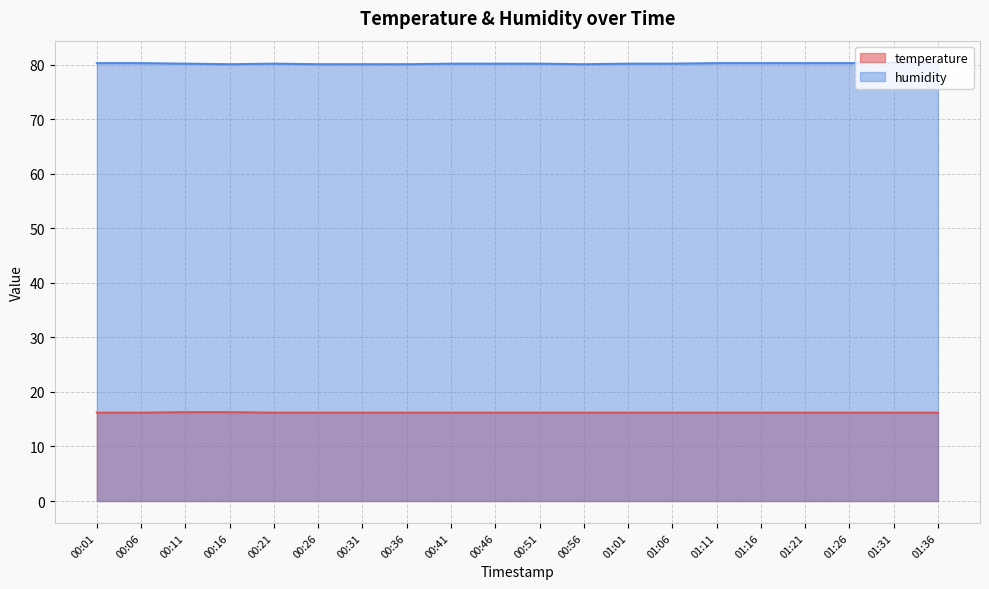

What is the sum of the humidity values at 01:26 and 00:06?

160.6